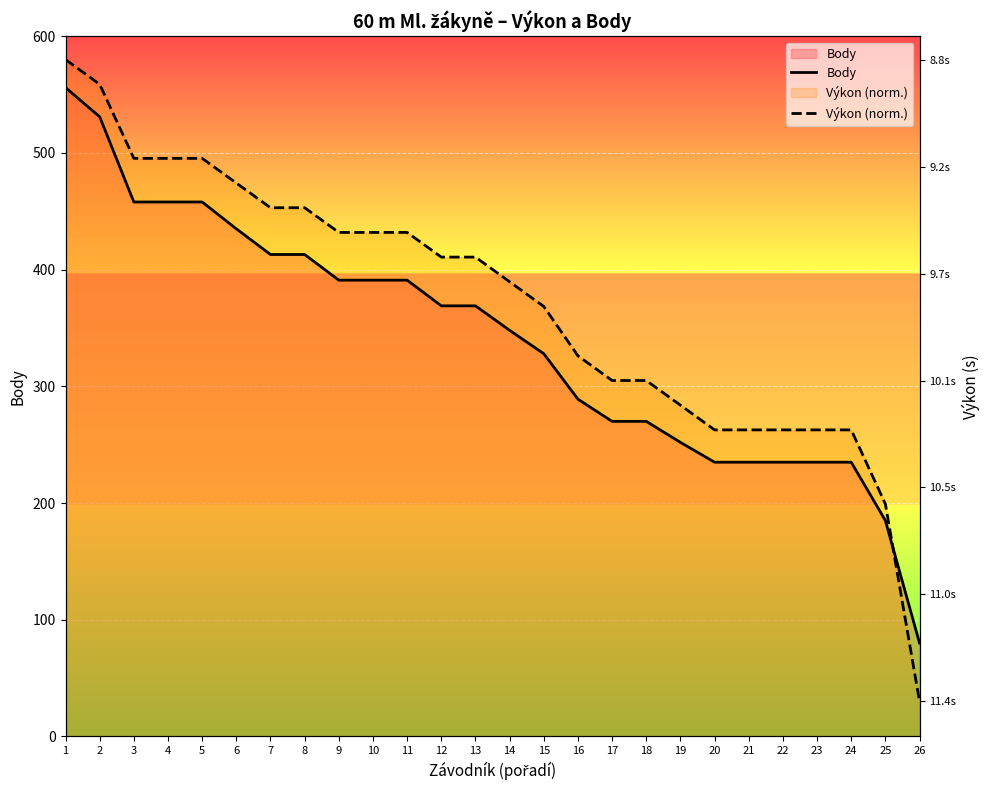

True or false: Výkon (norm.) has more than 1 points higher than both neighbors.

False